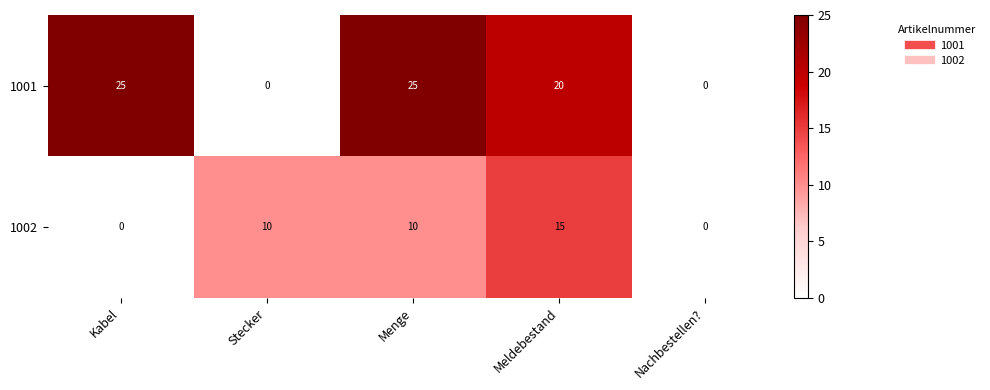

Which series changed the most between Kabel and Menge?

1002